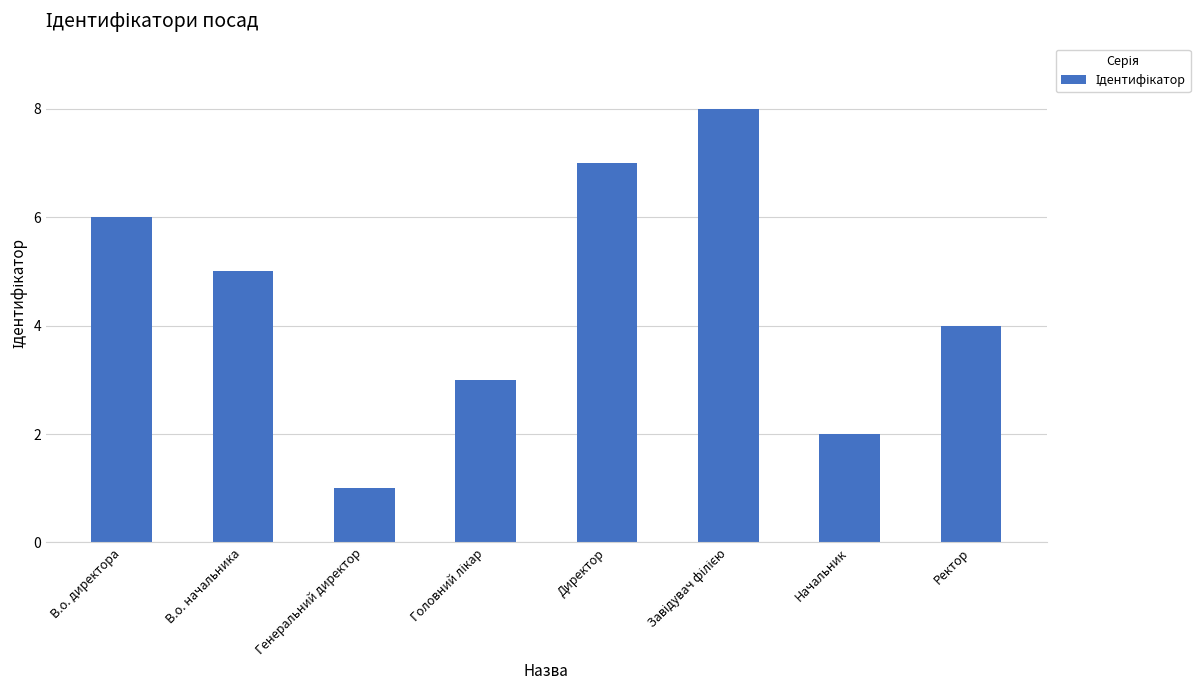

Reading left to right, extract all data points from this chart.

6	5	1	3	7	8	2	4